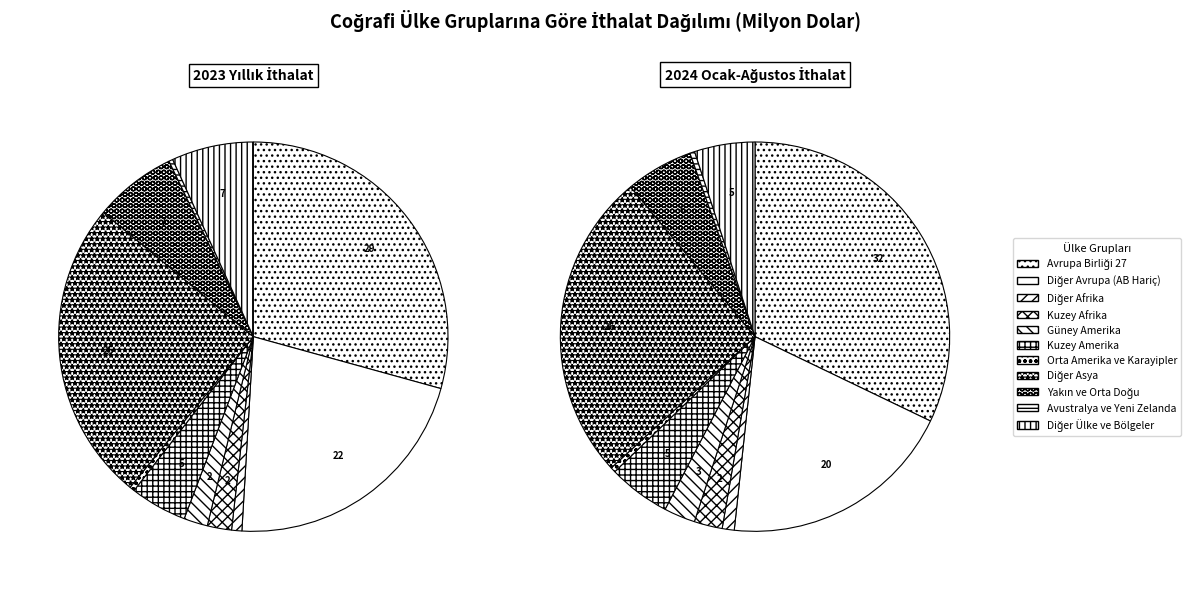

Is it true that 4 is 8% of the pie?

False